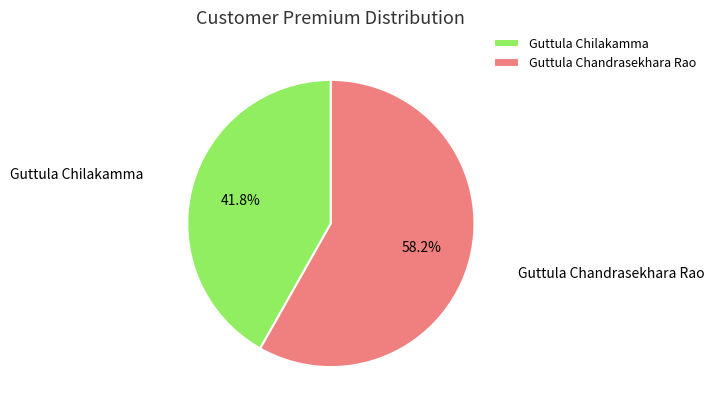

Which category has the biggest portion of the pie?

Guttula Chandrasekhara Rao